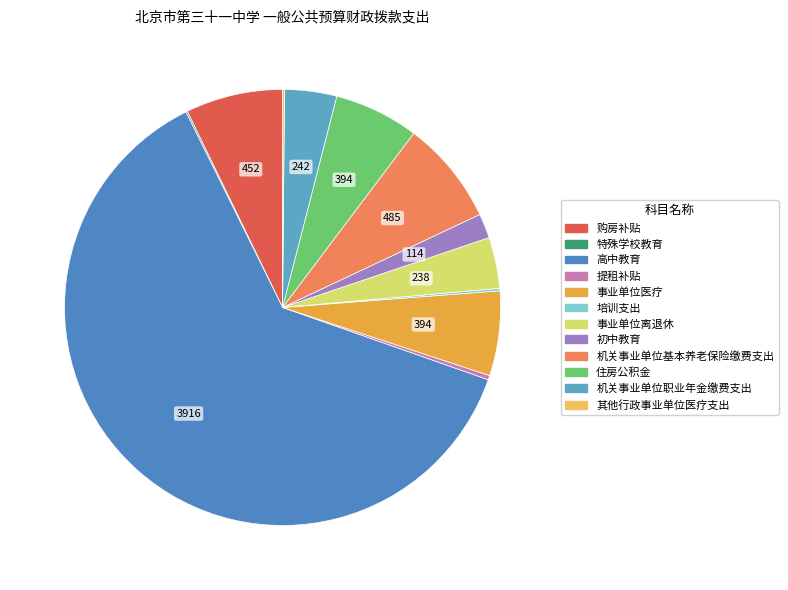

Which slice is the smallest?

特殊学校教育